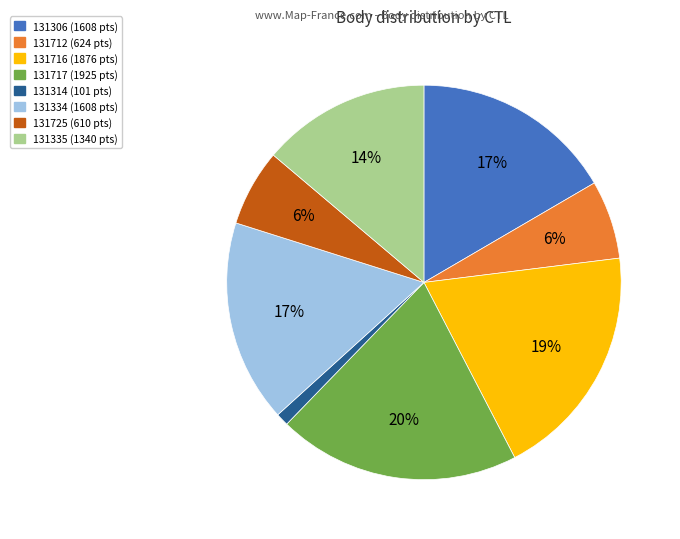

To the nearest percent, what portion does 131725 represent?

6%